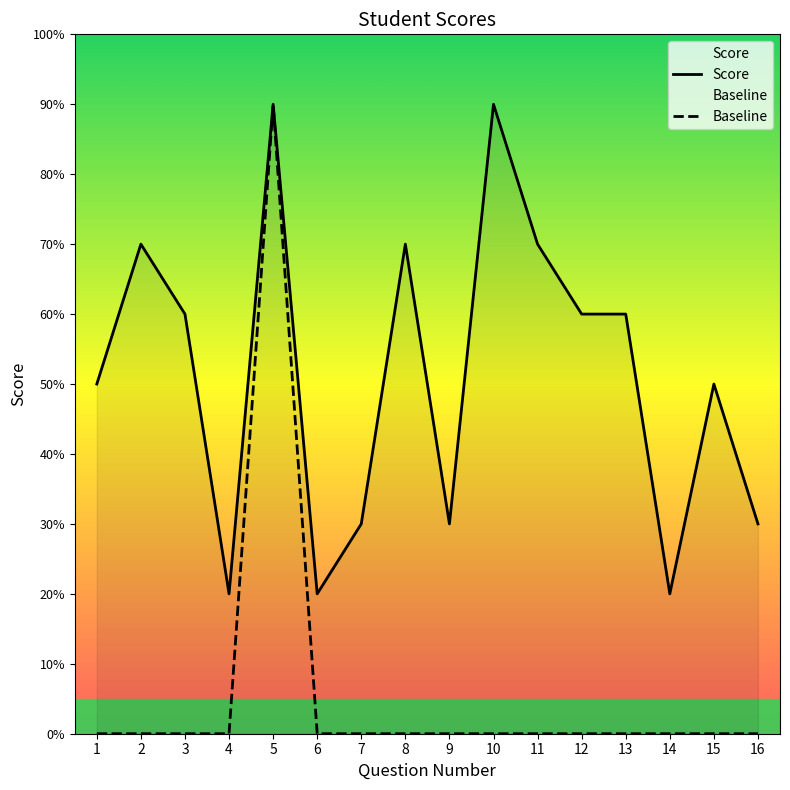

What is the spread (max minus min) of values at 1?

5